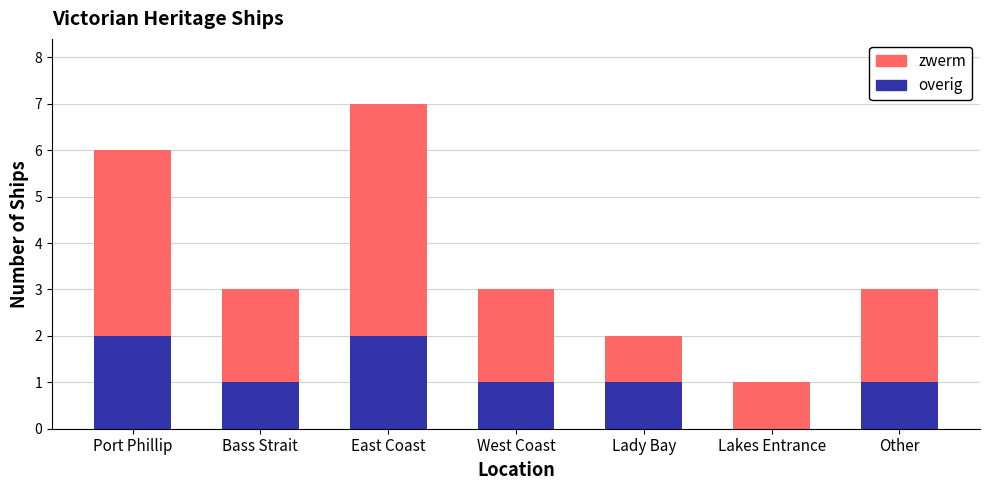

Are the bars grouped side by side (vs. stacked)?

No